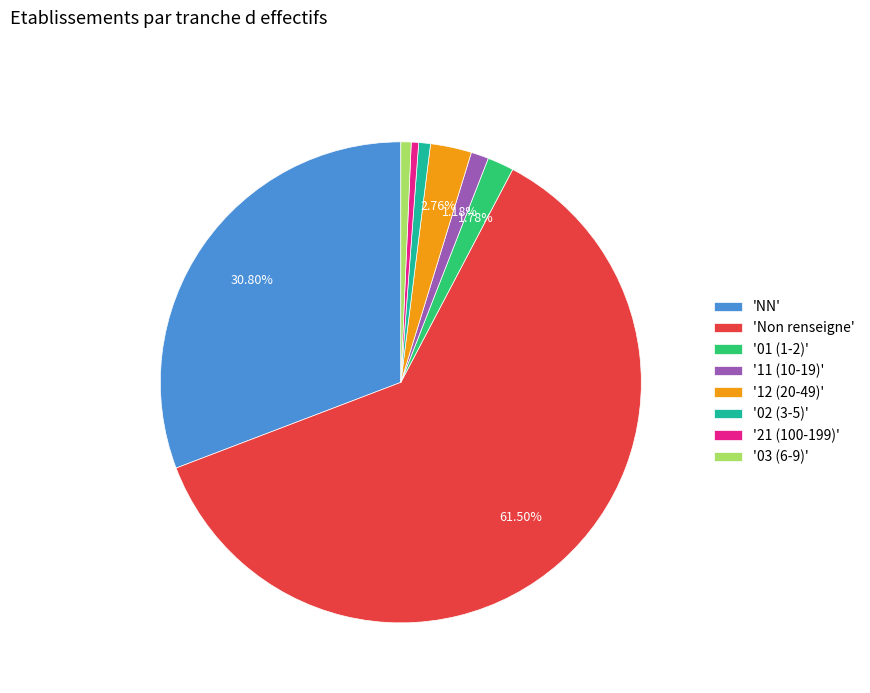

What is the majority slice?

'Non renseigne'